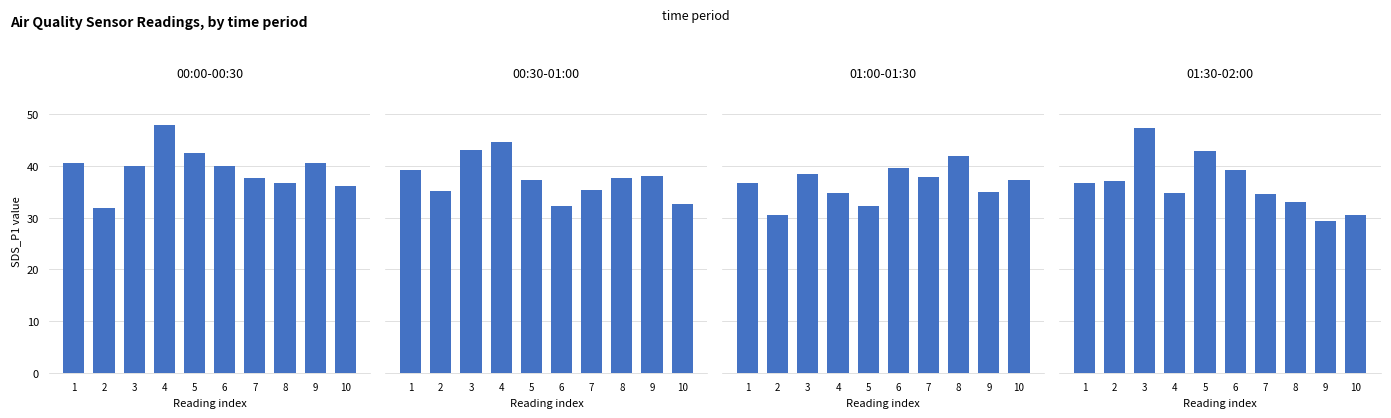

What is the sum of the 00:00-00:30 values at 4 and 7?

85.5